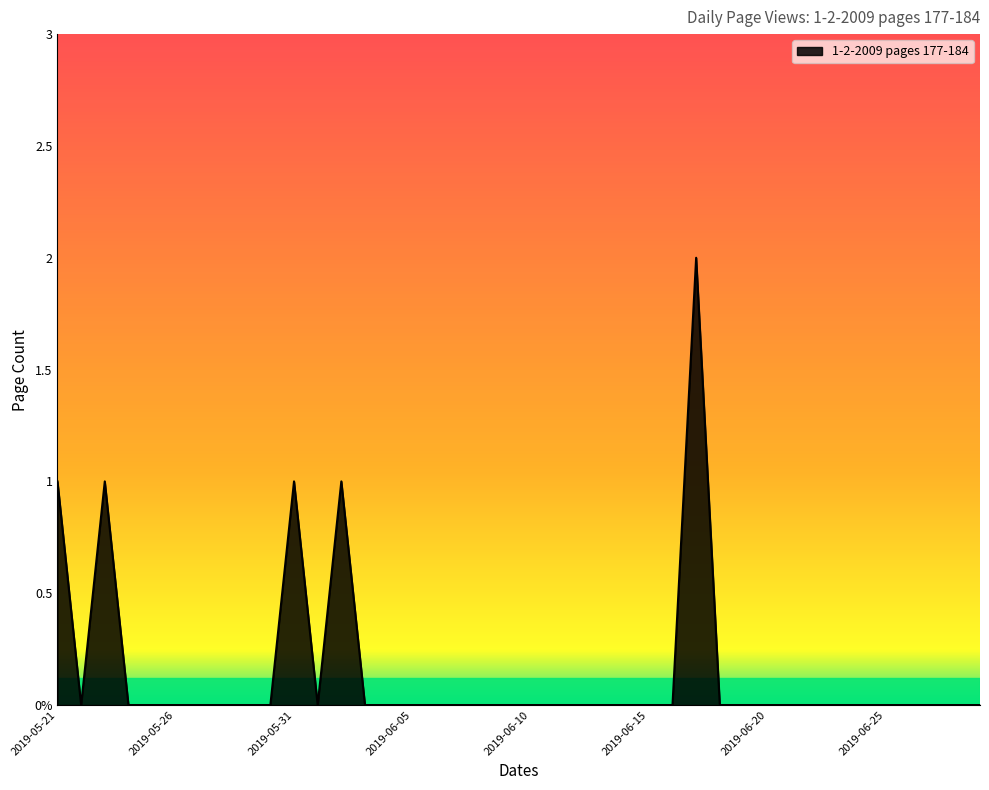

Does the chart display data point markers on the line(s)?

No